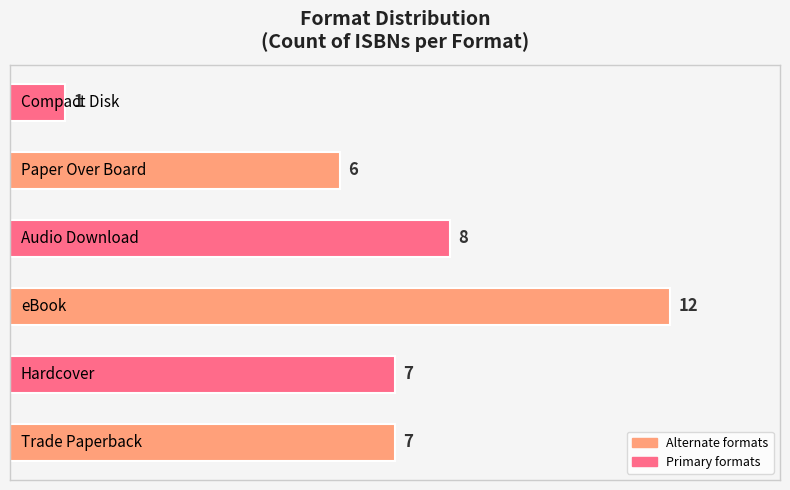

What is the sum of all values?

41